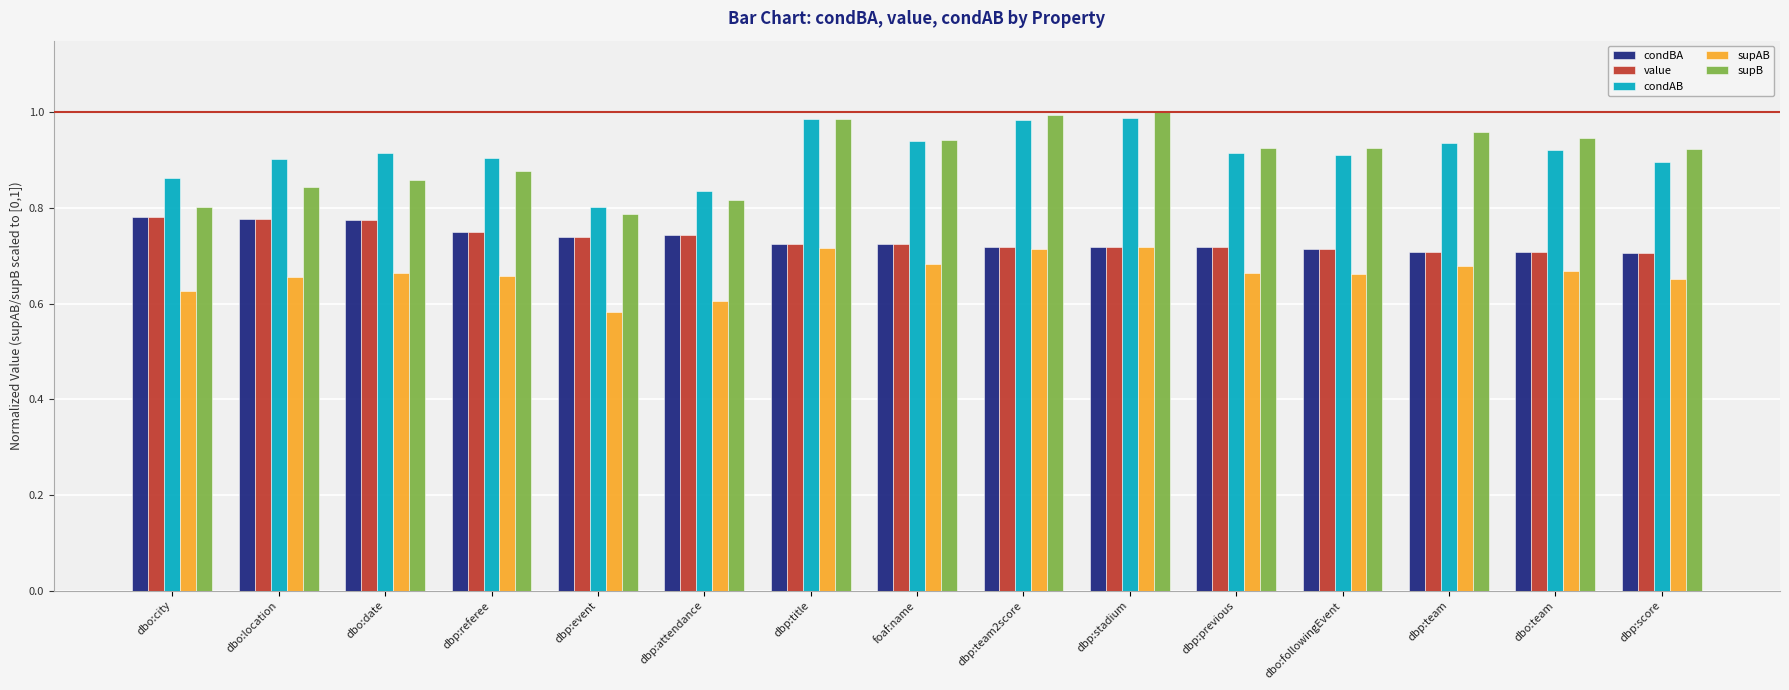

At which label is condAB closest to 0?

dbp:event